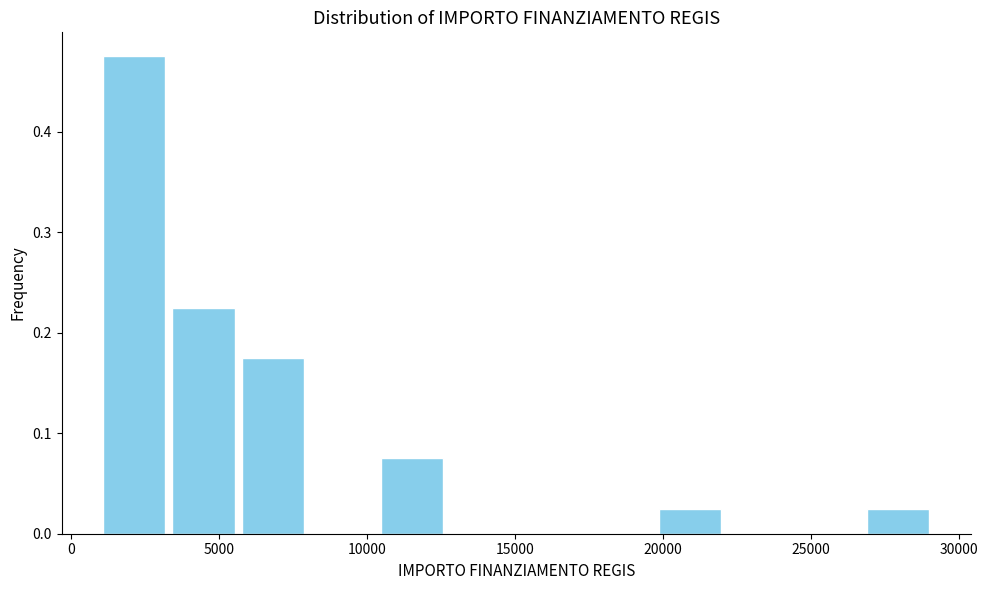

Reading left to right, transcribe this chart: for each bar, give the range it covers on the x-axis and its height. Neither the bar edges nor the heights are printed on the chart, so give them approximately, as read against the axes.

1000 to 3500: 0.48
3500 to 5500: 0.23
5500 to 8000: 0.18
8000 to 10500: 0
10500 to 12500: 0.08
12500 to 15000: 0
15000 to 17500: 0
17500 to 19500: 0
19500 to 22000: 0.03
22000 to 24500: 0
24500 to 27000: 0
27000 to 29000: 0.03